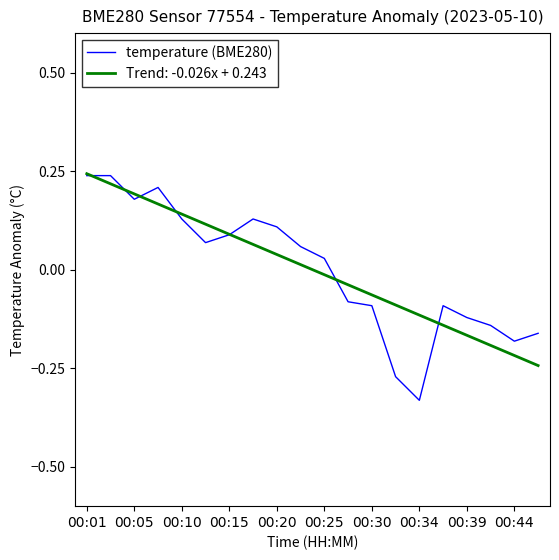

Which series has the largest range (max minus min)?

temperature (BME280)